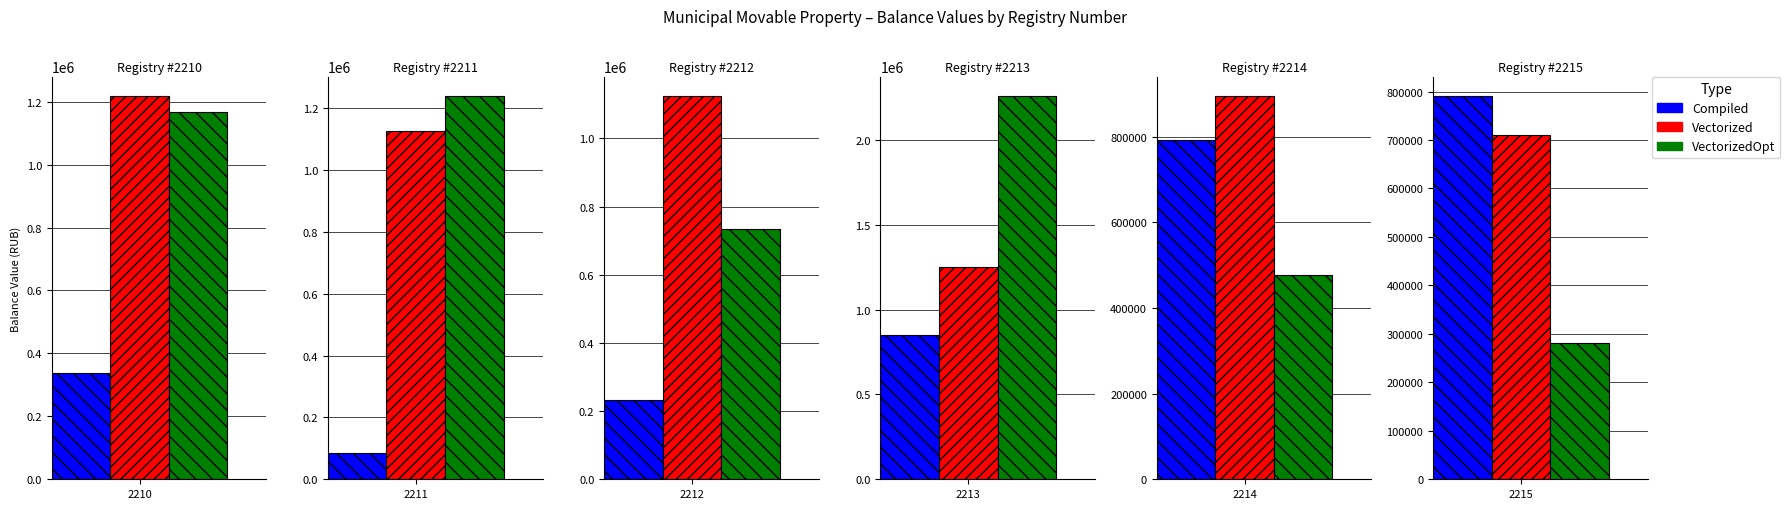

True or false: Vectorized has a value of 895500.0 at 2214.

True